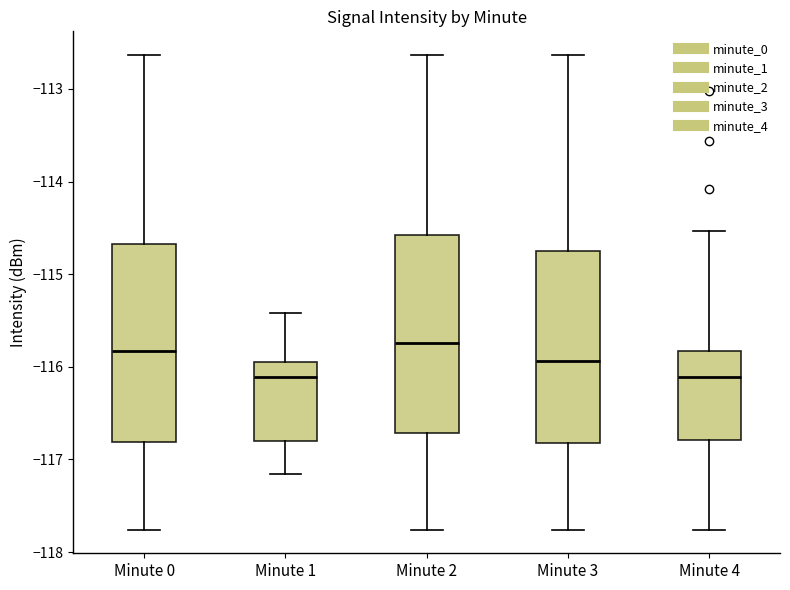

Reading left to right, transcribe this box plot: for each box, give where its median line is, the range the box spans, and where its two whiskers end, as read against the y-axis. The values are not printed on the chart, so give them approximately, as read against the axis.

Minute 0: median -115.8, box -116.8 to -114.7, whiskers -117.8 to -112.6
Minute 1: median -116.1, box -116.8 to -115.9, whiskers -117.2 to -115.4
Minute 2: median -115.7, box -116.7 to -114.6, whiskers -117.8 to -112.6
Minute 3: median -115.9, box -116.8 to -114.7, whiskers -117.8 to -112.6
Minute 4: median -116.1, box -116.8 to -115.8, whiskers -117.8 to -114.5